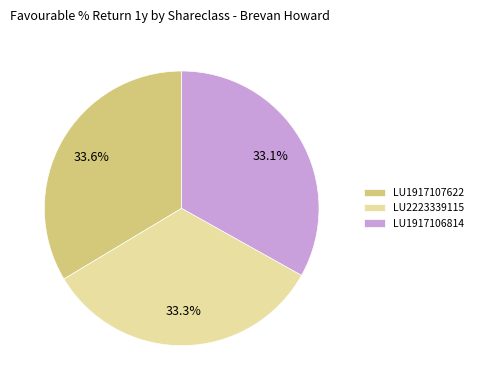

Does any single category account for the majority?

No